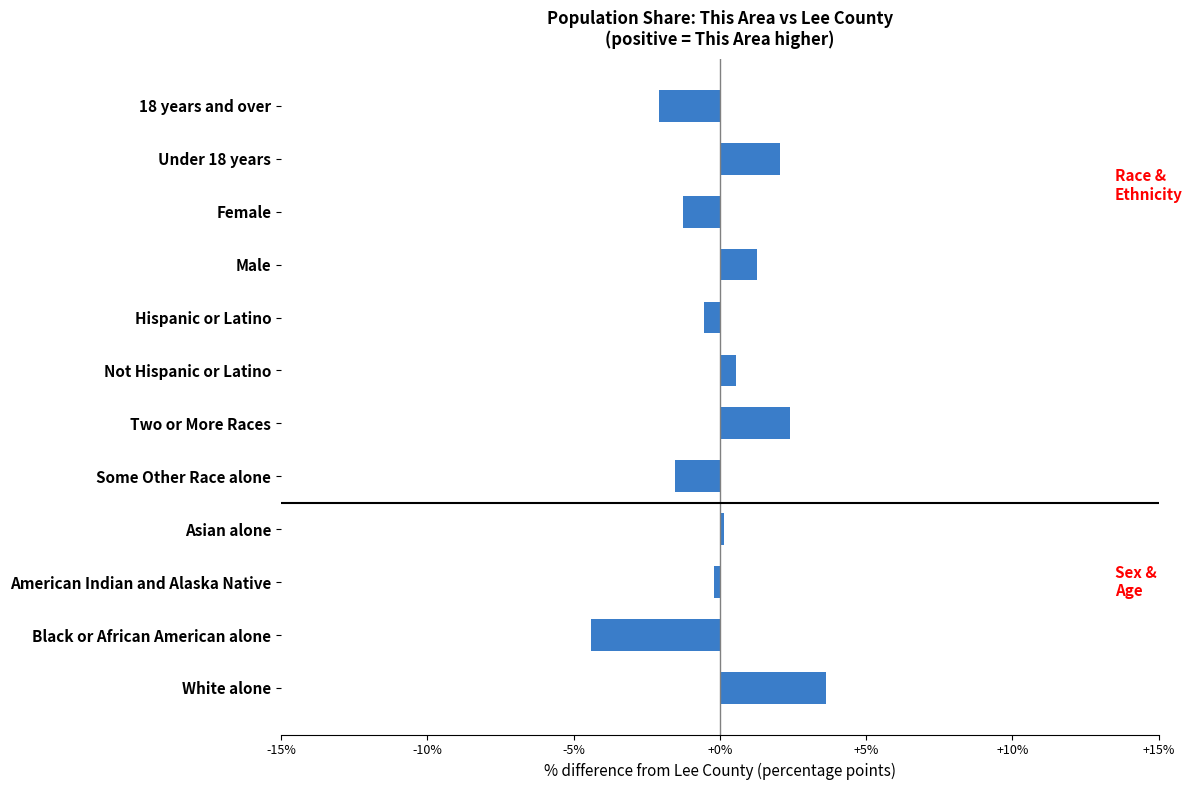

List the labels in order of value, largest first.

White alone, Two or More Races, Under 18 years, Male, Not Hispanic or Latino, Asian alone, American Indian and Alaska Native, Hispanic or Latino, Female, Some Other Race alone, 18 years and over, Black or African American alone